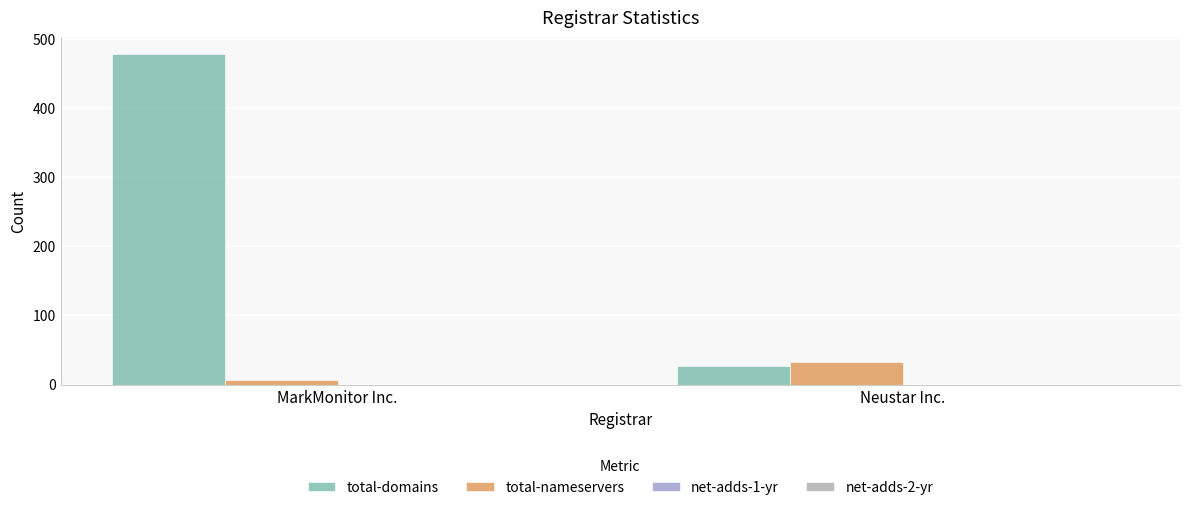

What is the total value across all series at Neustar Inc.?

59